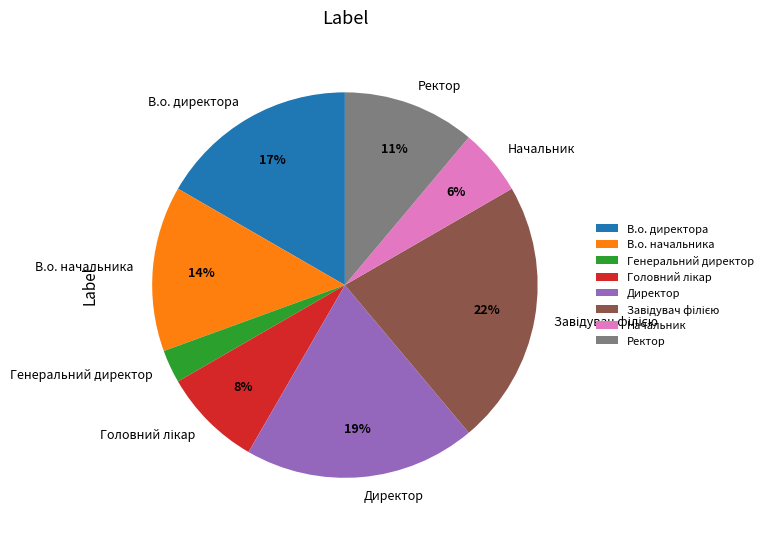

To the nearest percent, what is the difference between the largest and smallest slice percentages?

19%